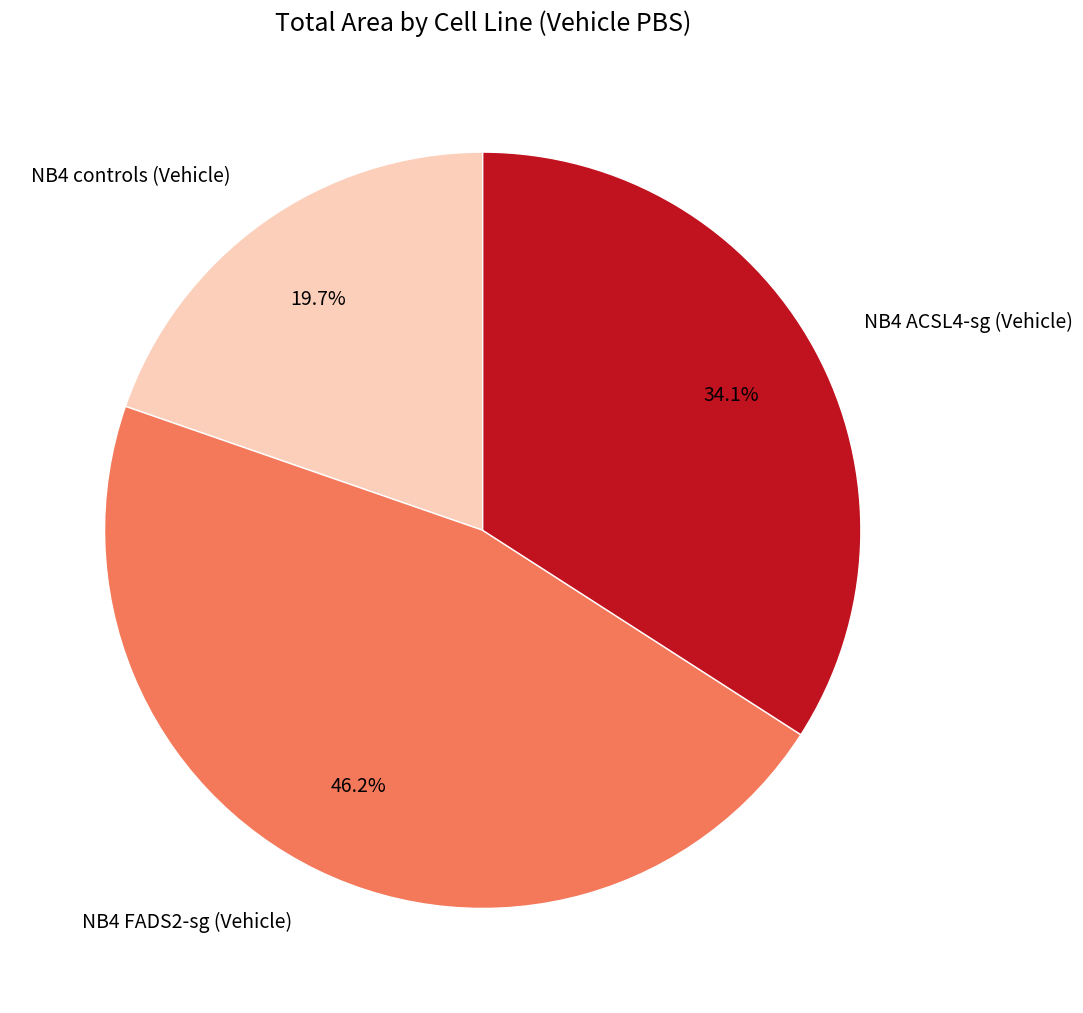

Is it true that NB4 FADS2-sg (Vehicle) is 46% of the pie?

True